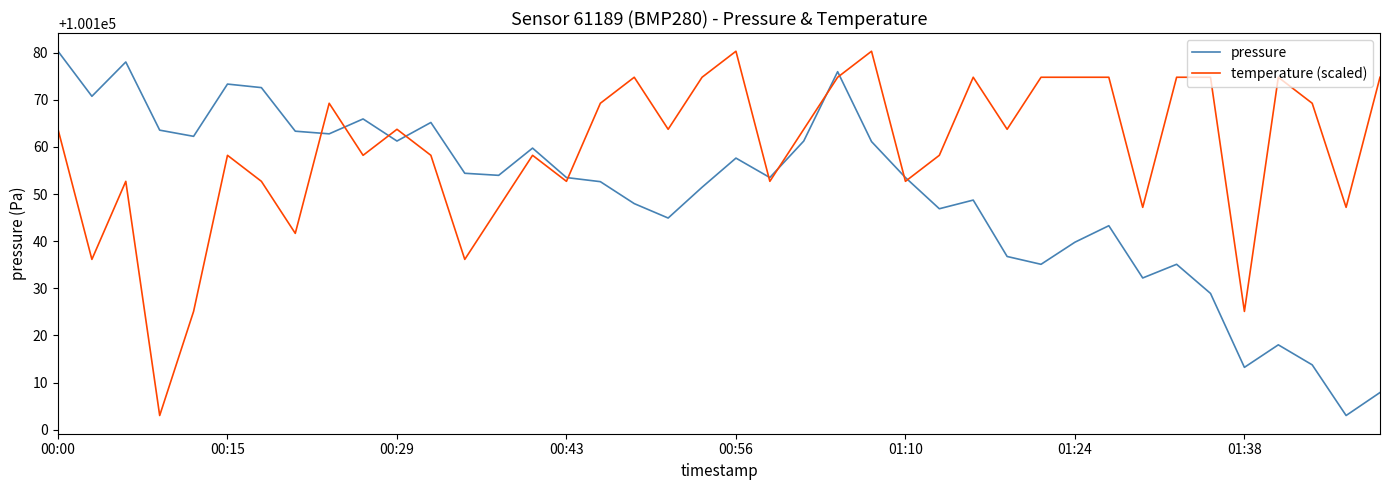

What is the greatest value displayed?

100180.3